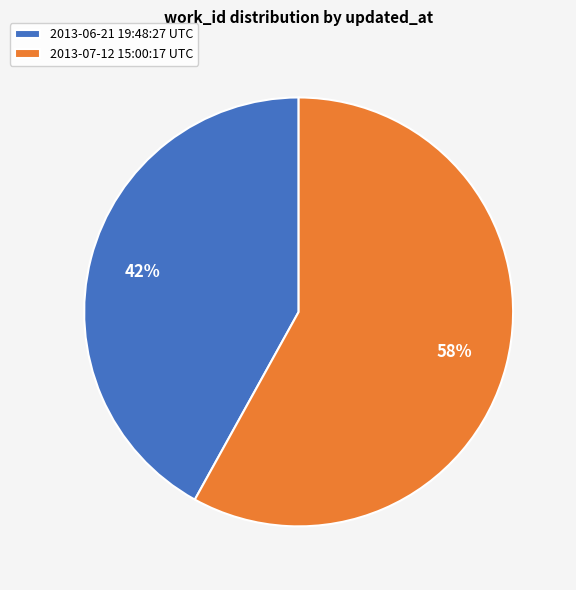

To the nearest percent, what is the difference between the largest and smallest slice percentages?

16%